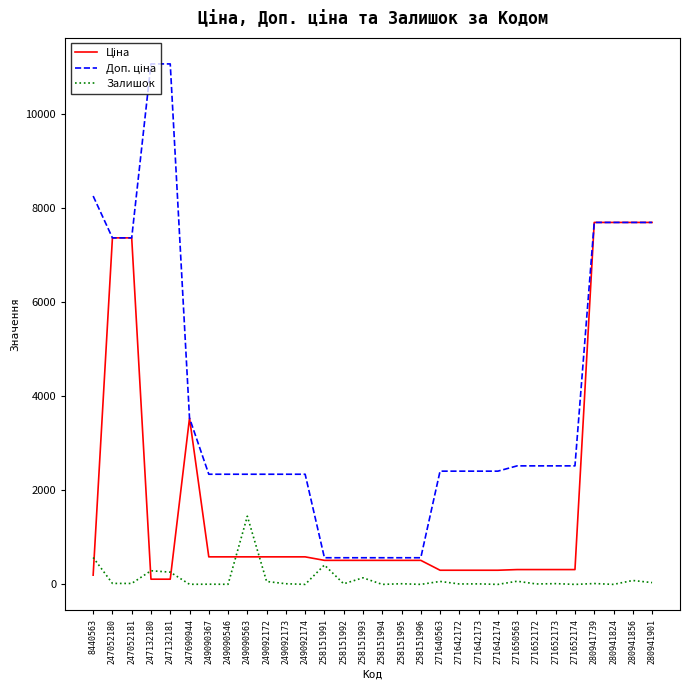

The value of Залишок at 249092174 is 0.0. True or false?

True